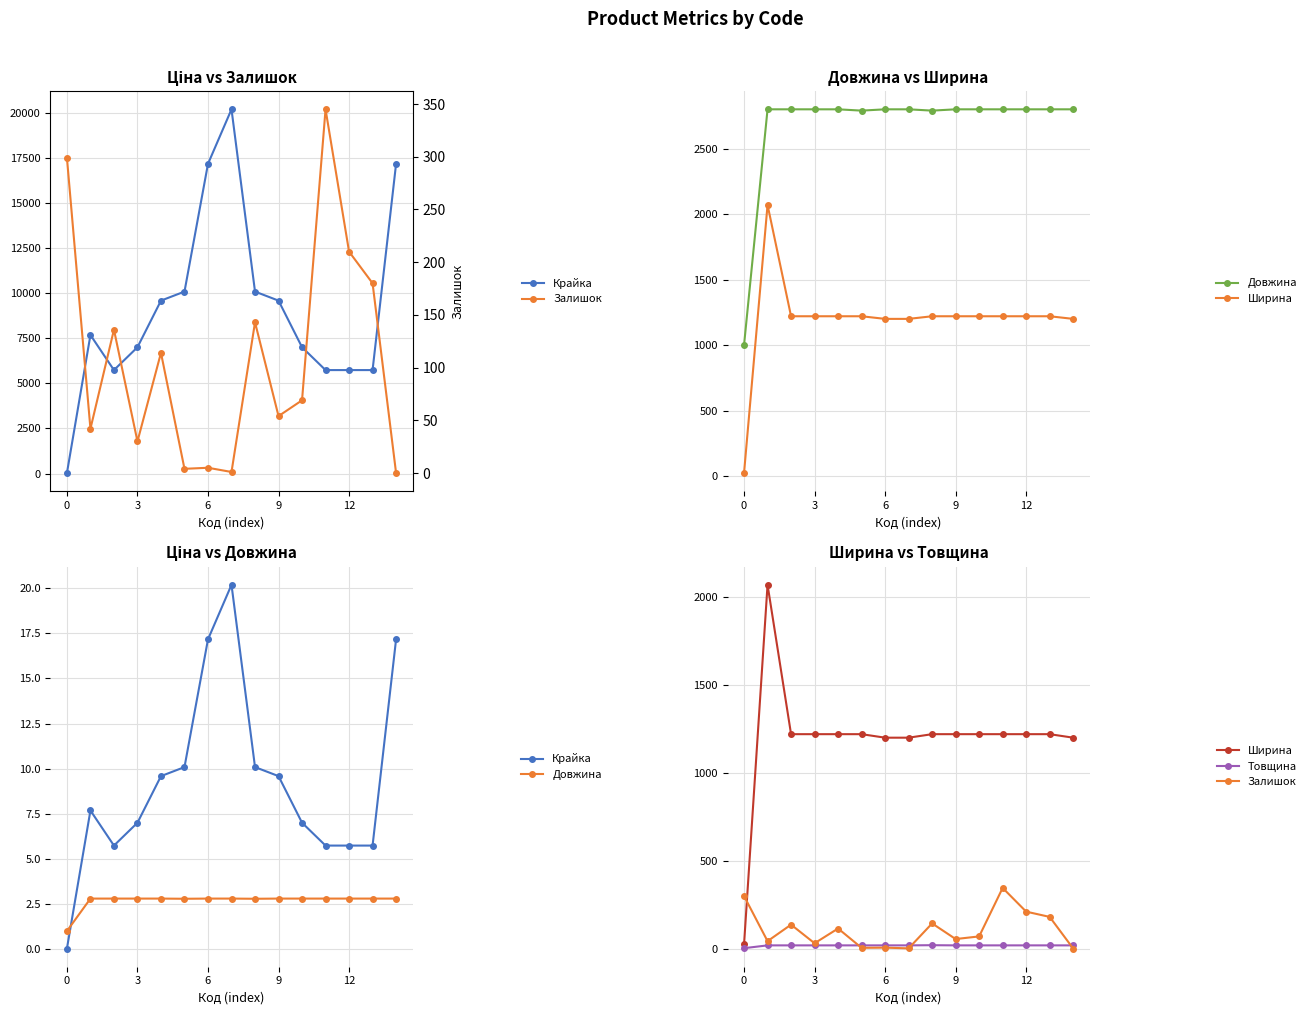

What is the difference between the maximum and minimum values in the Залишок series?

345.0